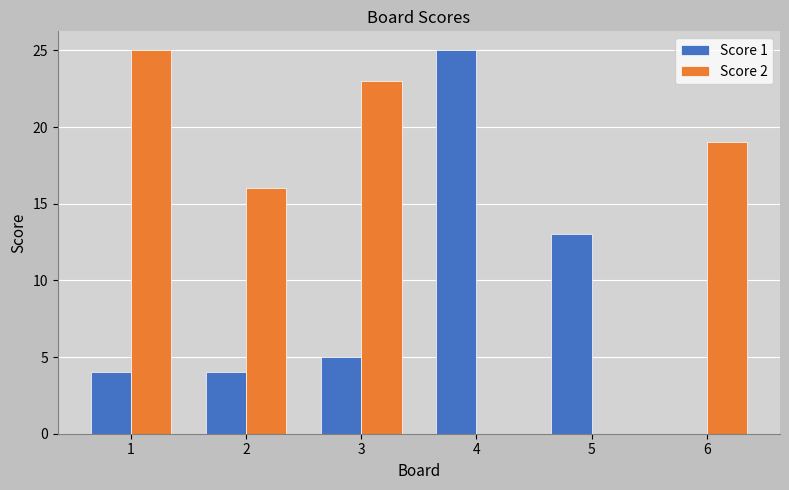

Is the value of Score 2 at 2 greater than the value of Score 1 at 4?

No